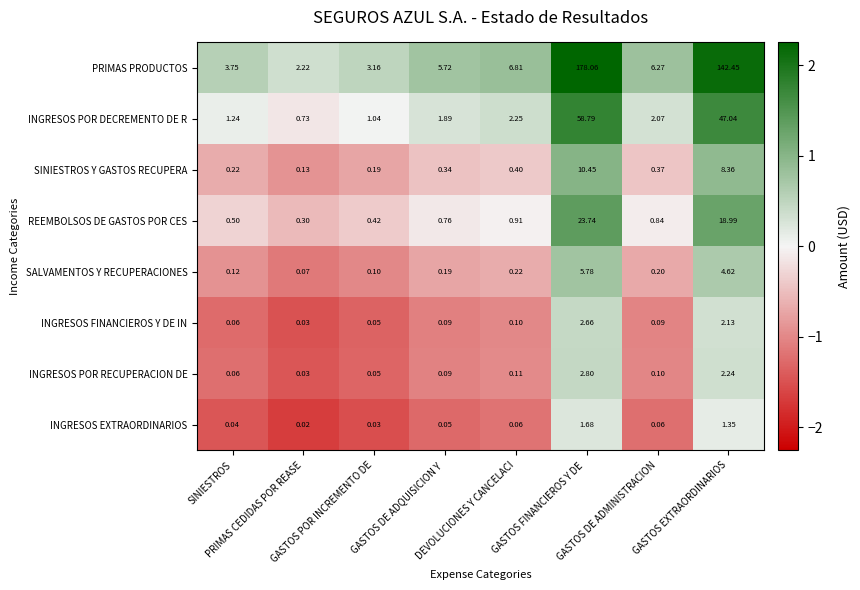

How many series are shown in this chart?

8